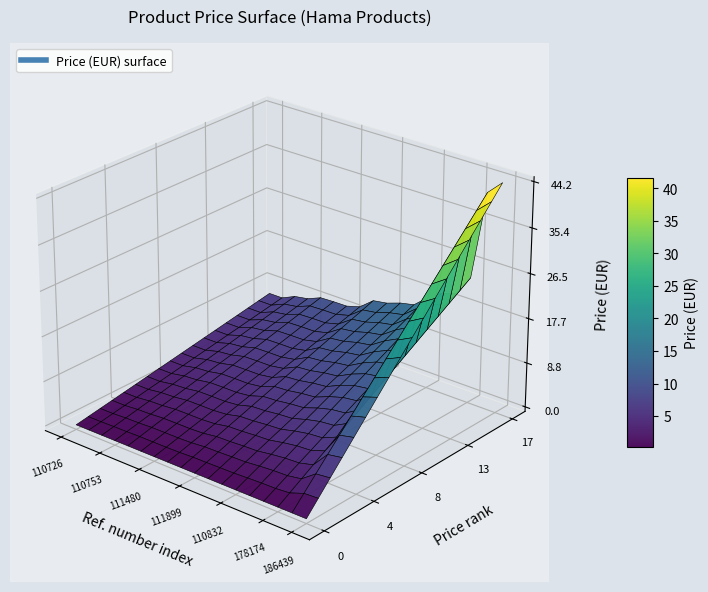

How many categories are shown in the chart?

18